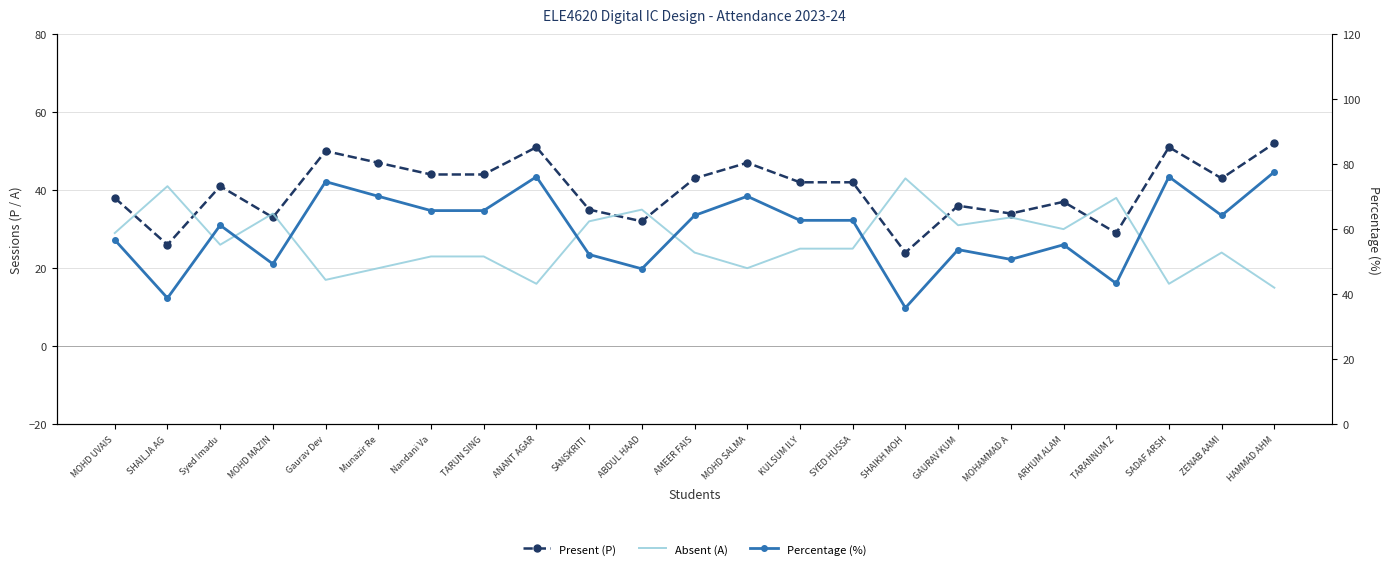

Which category has the lowest value in the Percentage (%) series?

SHAIKH MOH